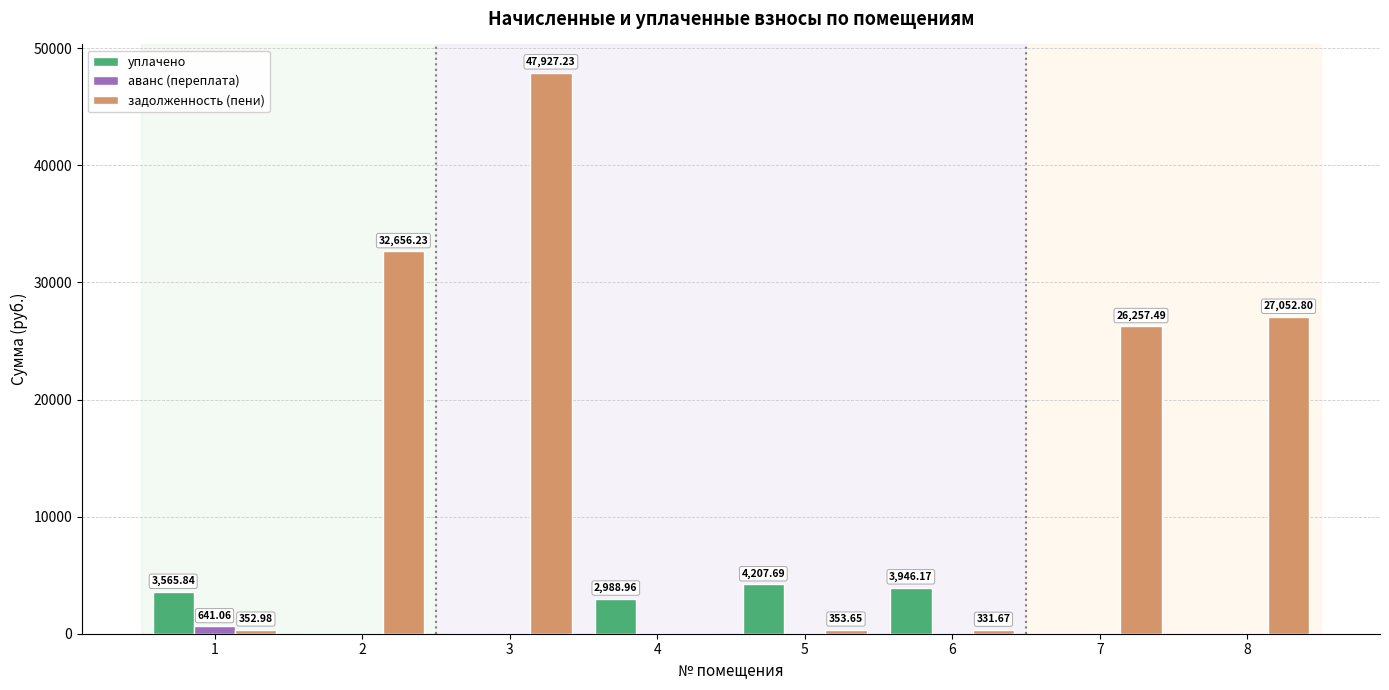

Between 3 and 8, which series saw the biggest shift?

задолженность (пени)